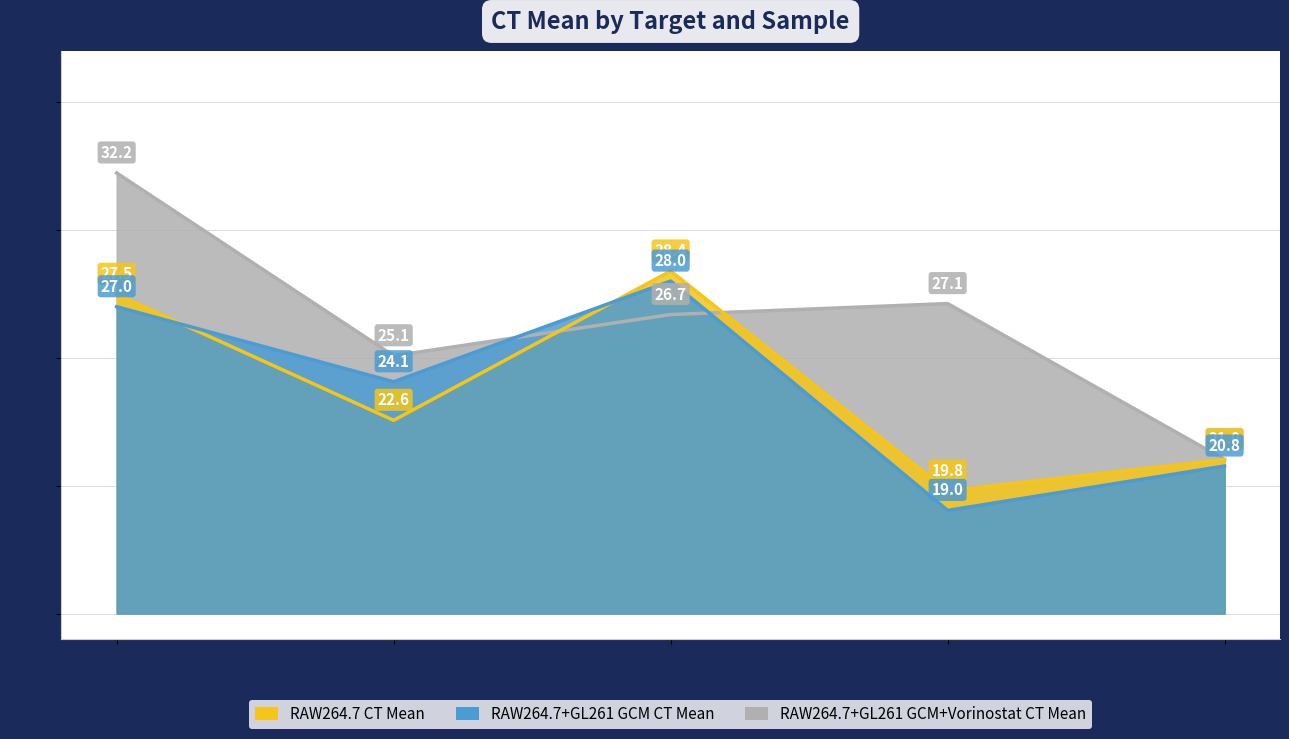

Reading left to right, transcribe all the data shown in this chart.

RAW264.7 CT Mean: Abi3=27.5	Ap1b1=22.6	C3=28.4	Cd53=19.8	Cybb=21.0
RAW264.7+GL261 GCM CT Mean: Abi3=27.0	Ap1b1=24.1	C3=28.0	Cd53=19.0	Cybb=20.8
RAW264.7+GL261 GCM+Vorinostat CT Mean: Abi3=32.2	Ap1b1=25.1	C3=26.7	Cd53=27.1	Cybb=21.0